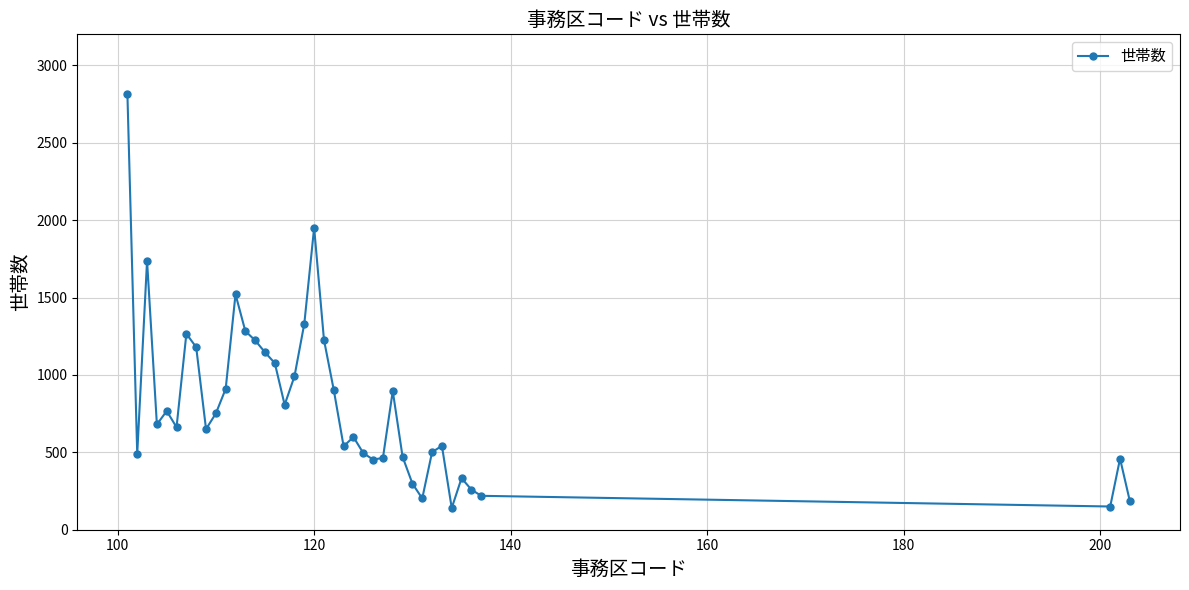

What is the value of the 40th point from the left?

184